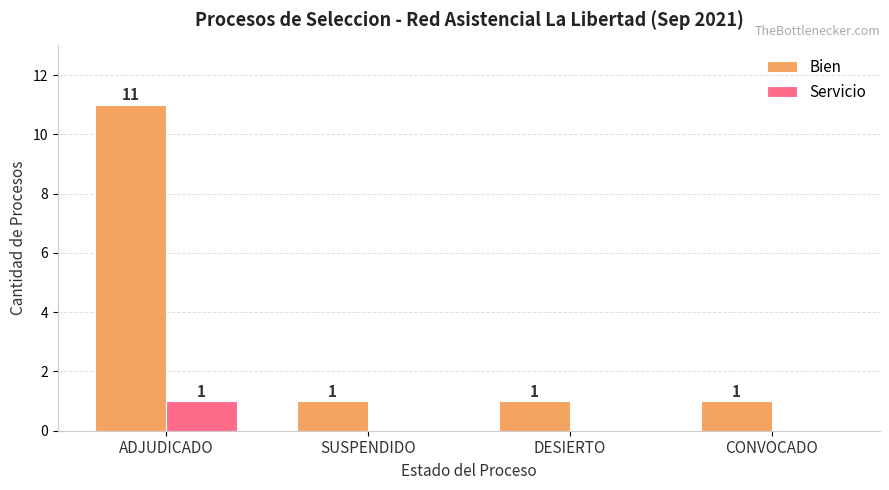

Read the Bien value at ADJUDICADO, to the nearest 10.

10